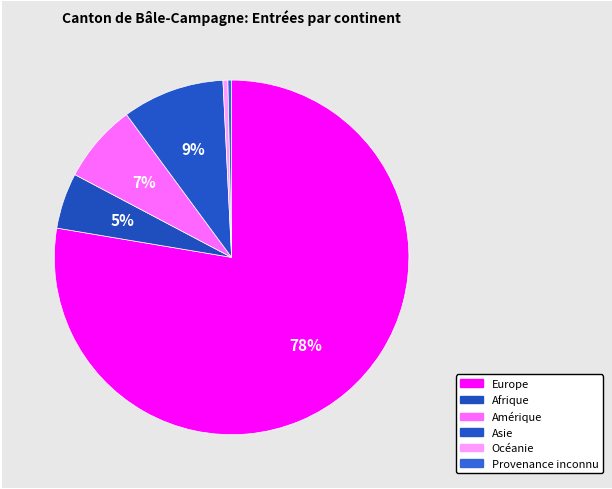

Which category has the biggest portion of the pie?

Europe